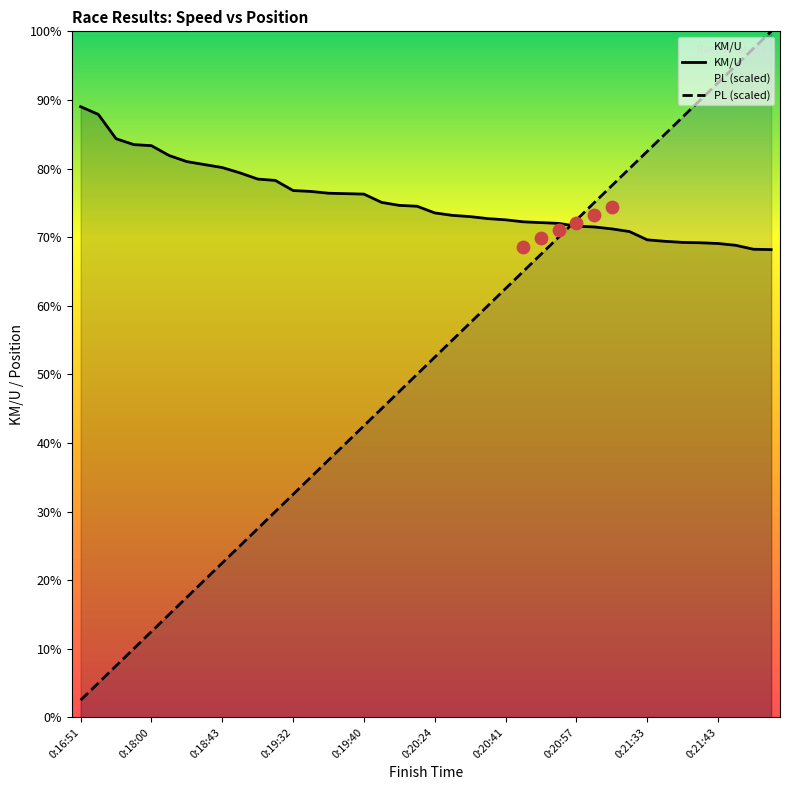

Which series reaches the maximum Y coordinate?

PL (scaled)